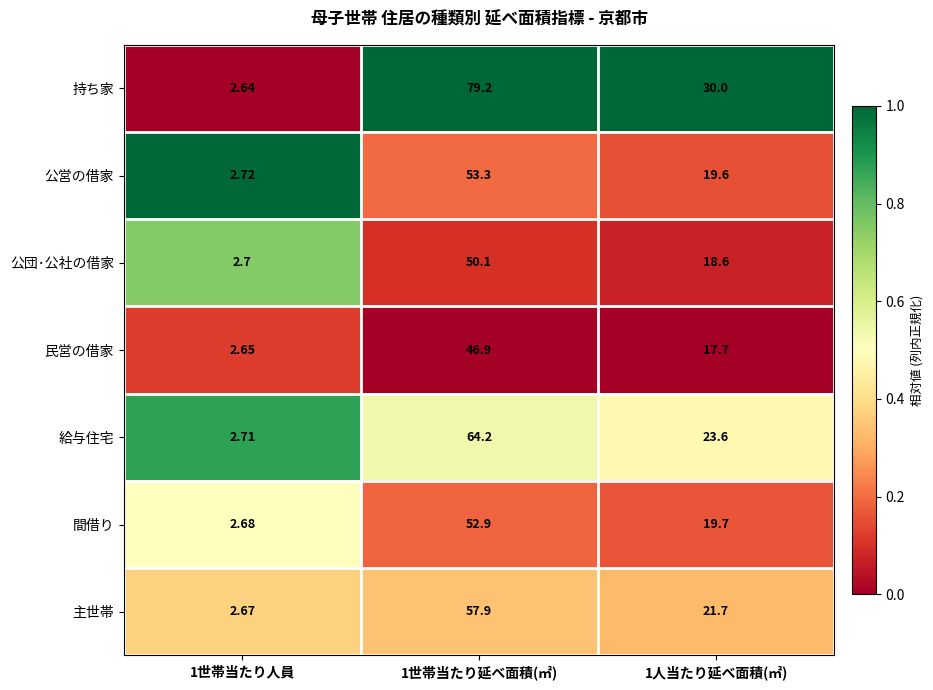

At which category is the sum across all series the highest?

1世帯当たり延べ面積(㎡)